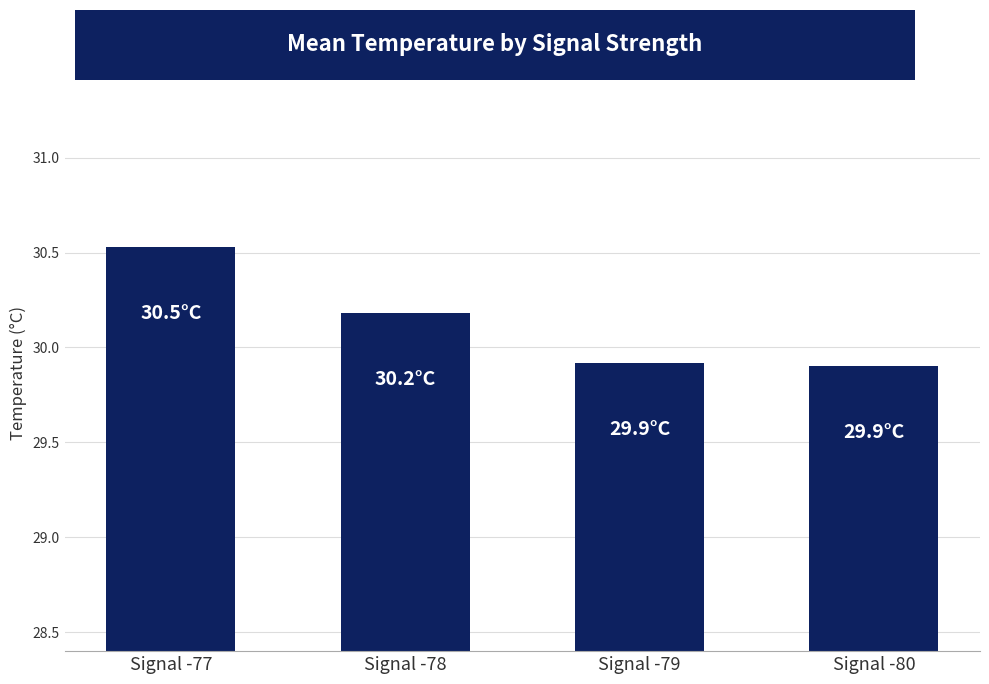

Which has a higher value, Signal -79 or Signal -77?

Signal -77